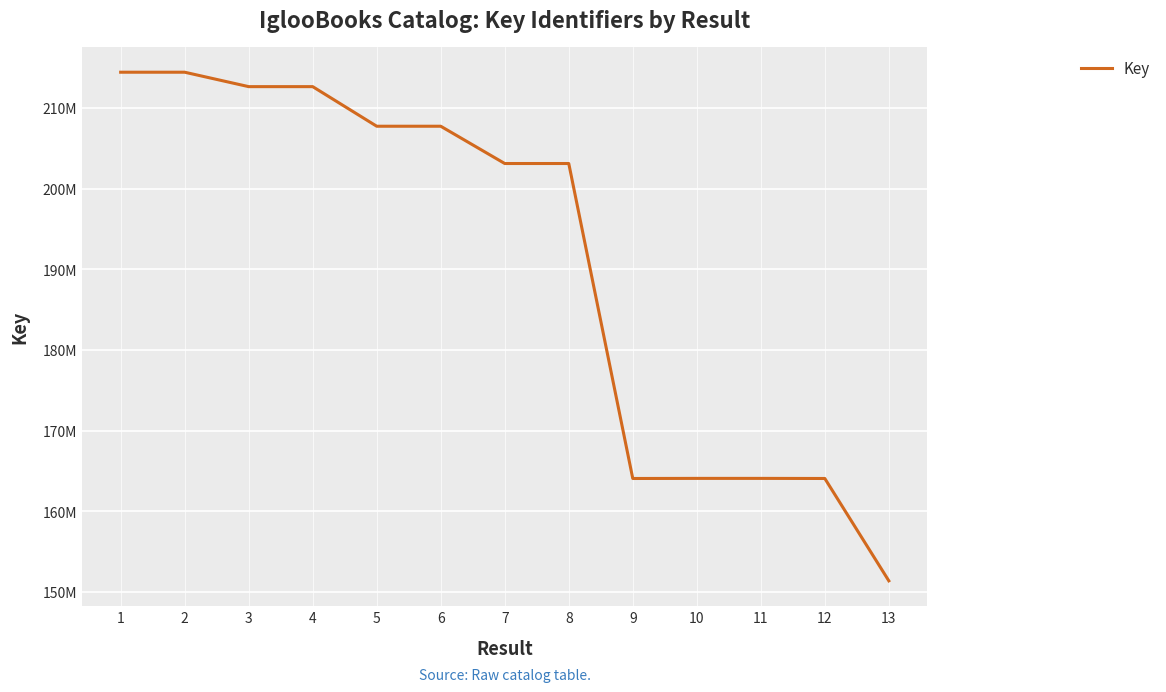

At which label is the value closest to 182914077?

11